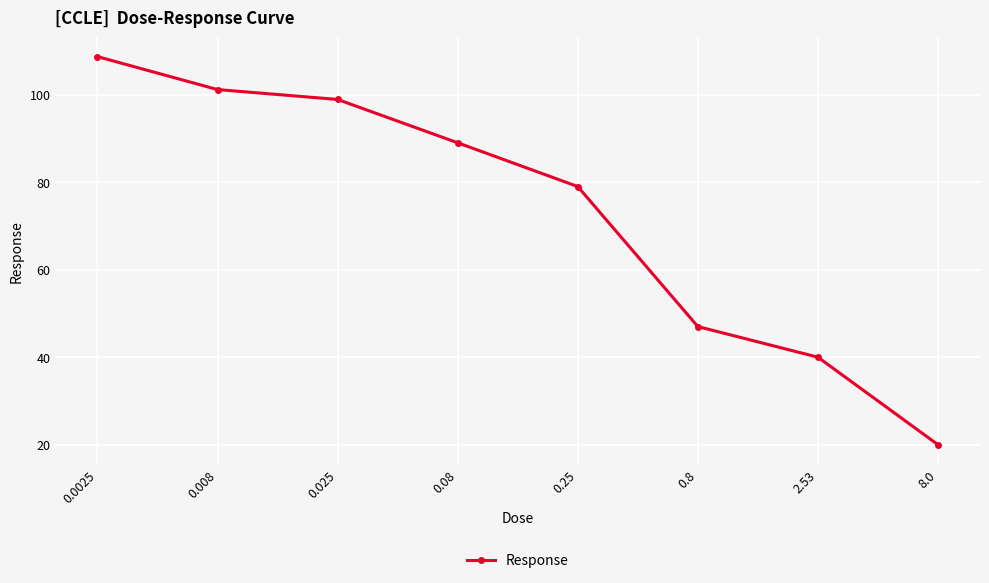

What is the average value?

73.0